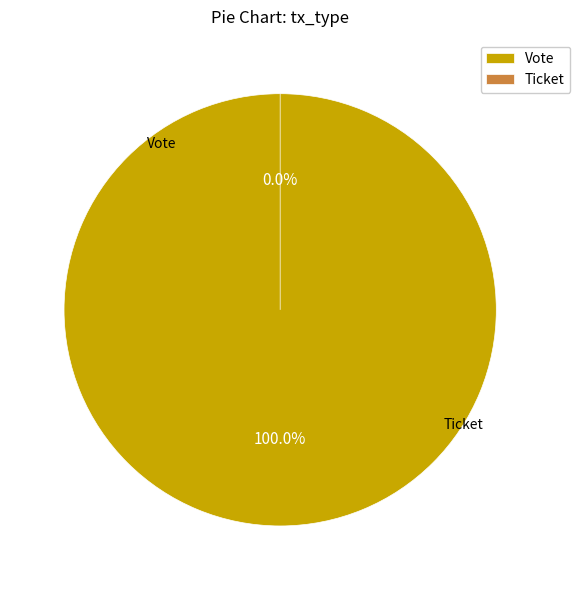

Which has a higher value, Ticket or Vote?

Vote